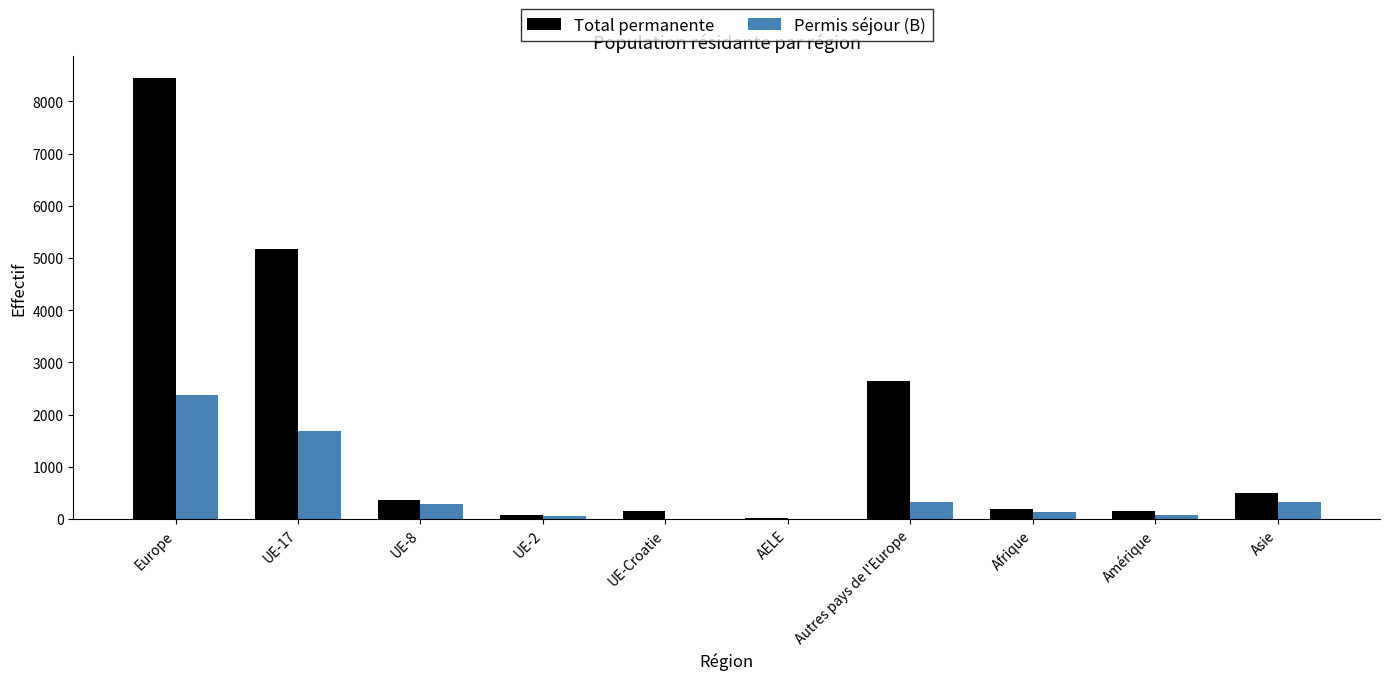

Is the value of Total permanente at UE-17 greater than the value of Permis séjour (B) at UE-Croatie?

Yes